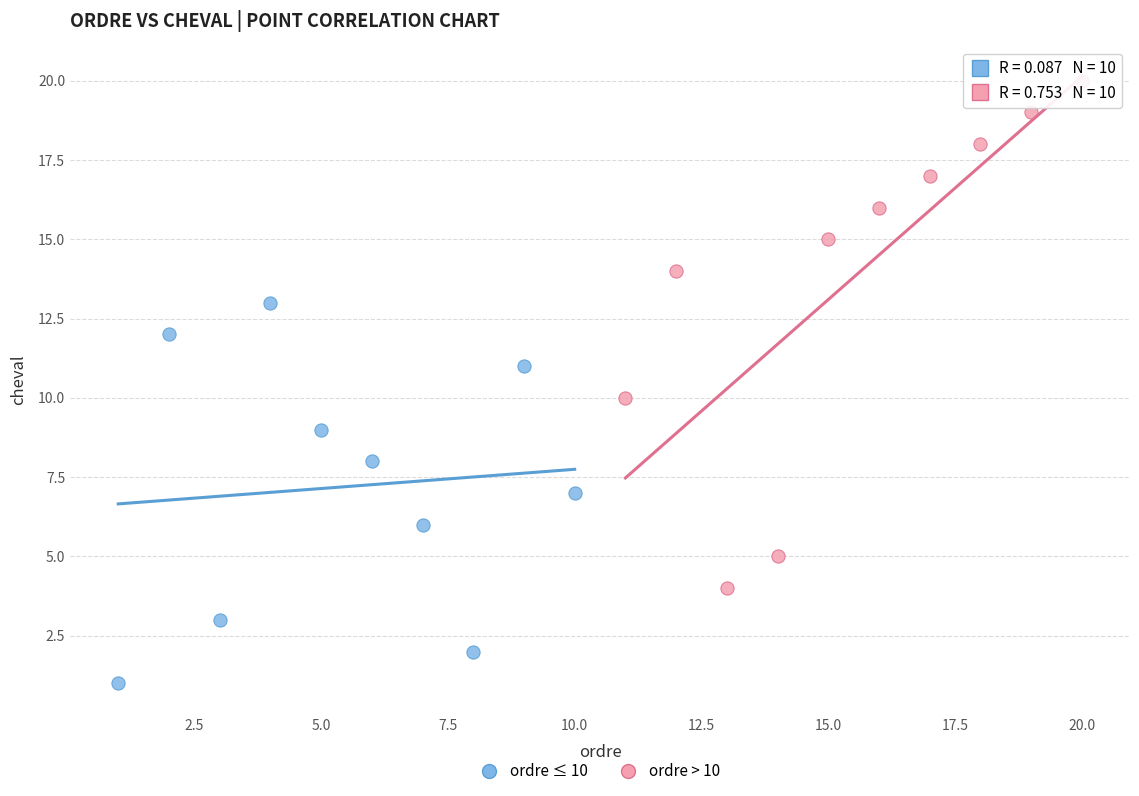

Which series contains the highest Y value?

ordre > 10